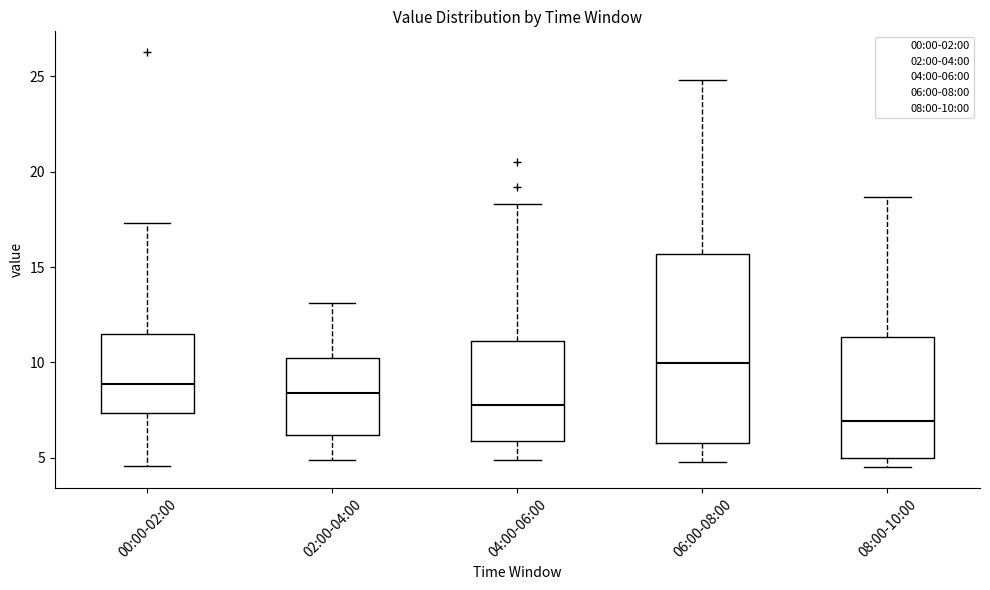

Which box's median line is the lowest?

08:00-10:00